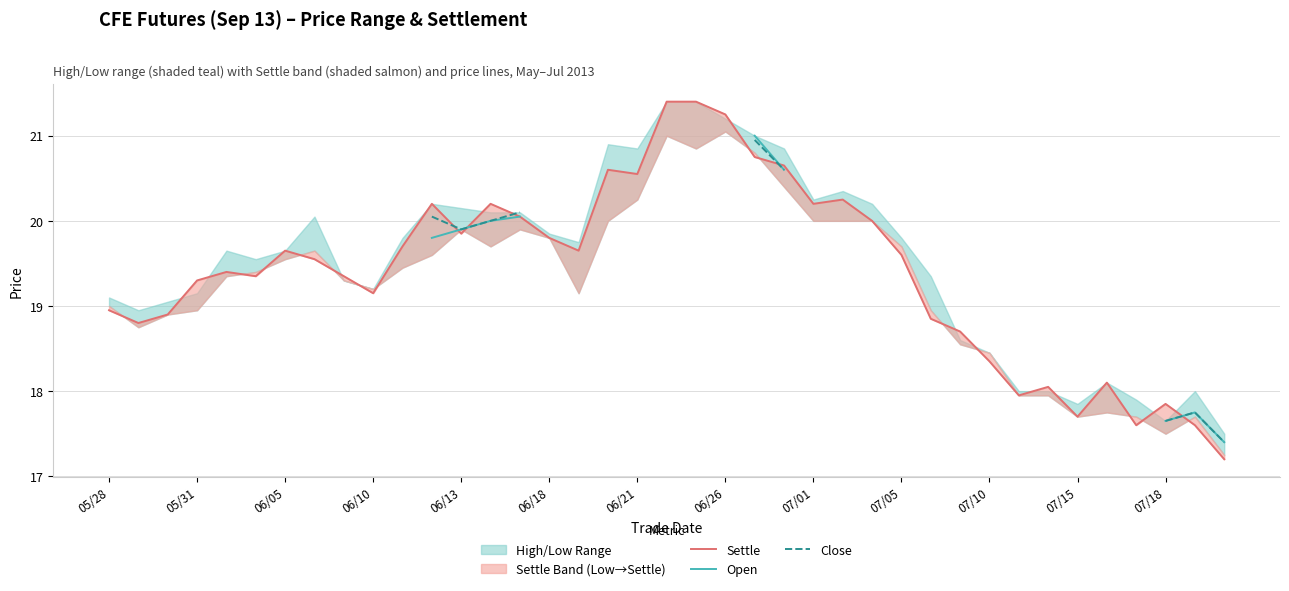

True or false: Settle has more than 0 points higher than both neighbors.

True